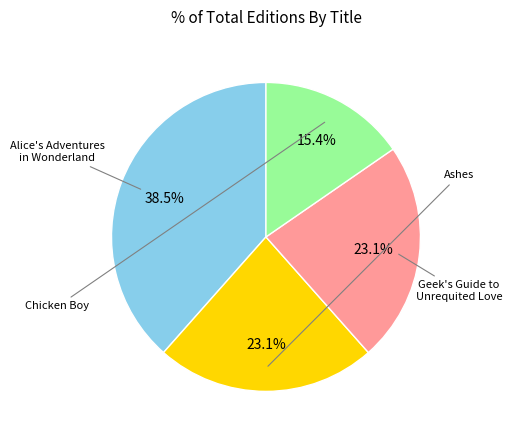

Does any single category account for the majority?

No